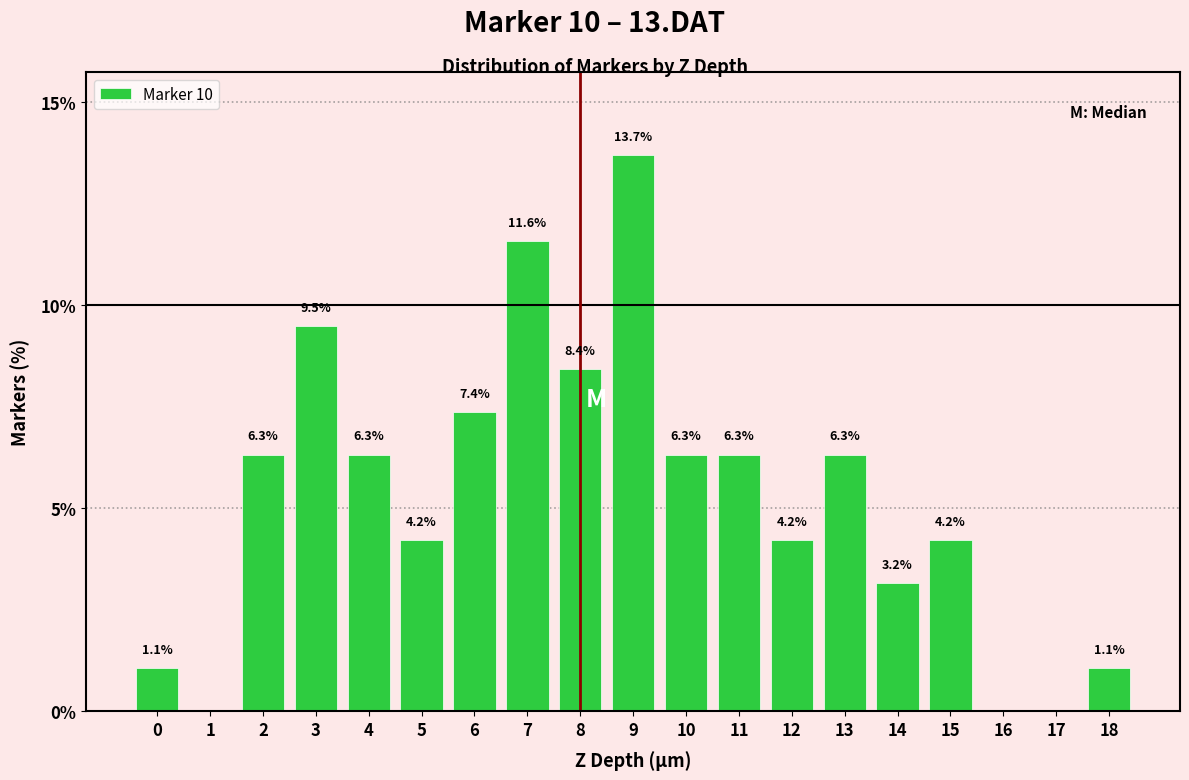

Reading left to right, what are all the values shown in this chart?

0=1.1	1=0.0	2=6.3	3=9.5	4=6.3	5=4.2	6=7.4	7=11.6	8=8.4	9=13.7	10=6.3	11=6.3	12=4.2	13=6.3	14=3.2	15=4.2	16=0.0	17=0.0	18=1.1